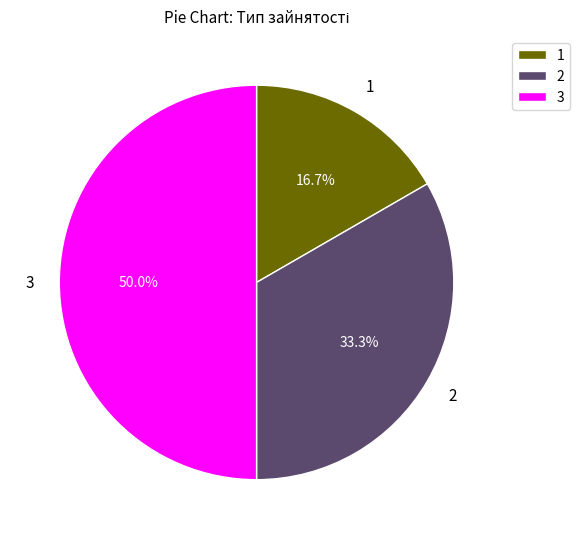

Count the number of slices in the pie.

3